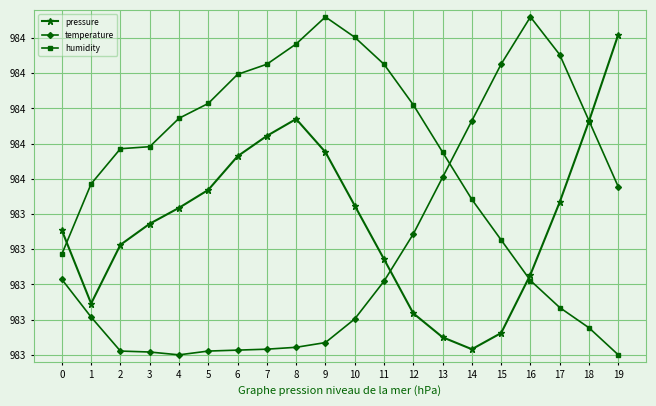

Reading left to right, list all the values displayed in this chart.

pressure: 98344.7	98334.3	98342.6	98345.6	98347.9	98350.4	98355.2	98358.1	98360.5	98355.8	98348.2	98340.6	98332.9	98329.5	98327.8	98330.1	98338.4	98348.7	98360.2	98372.5
temperature: 98337.7	98332.4	98327.5	98327.4	98327.0	98327.5	98327.7	98327.8	98328.1	98328.7	98332.1	98337.5	98344.2	98352.2	98360.3	98368.3	98375.0	98369.6	98360.3	98350.9
humidity: 98341.3	98351.3	98356.3	98356.6	98360.6	98362.7	98366.8	98368.3	98371.2	98375.0	98372.1	98368.3	98362.5	98355.8	98349.1	98343.3	98337.6	98333.7	98330.8	98327.0